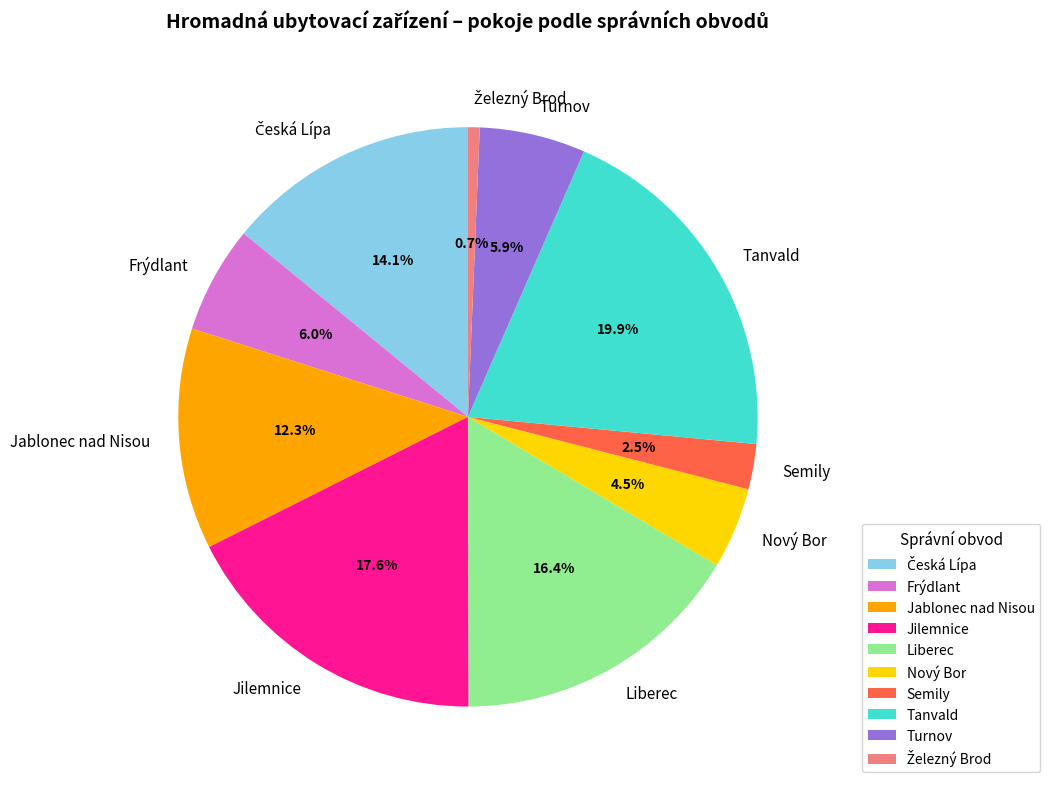

Does Jablonec nad Nisou represent more than half of the total?

No